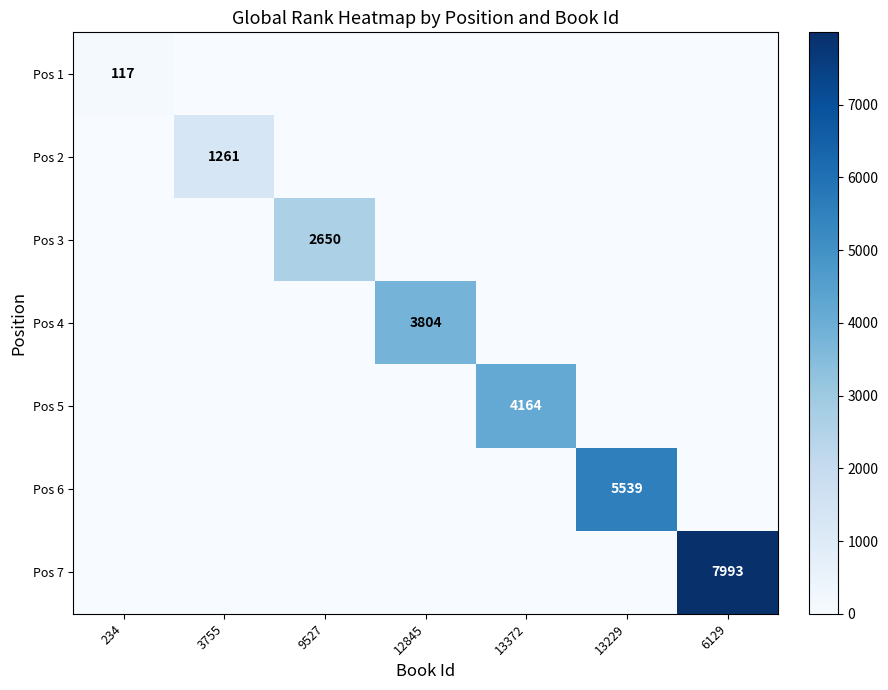

True or false: Pos 3 has a value of 1469 at 9527.

False